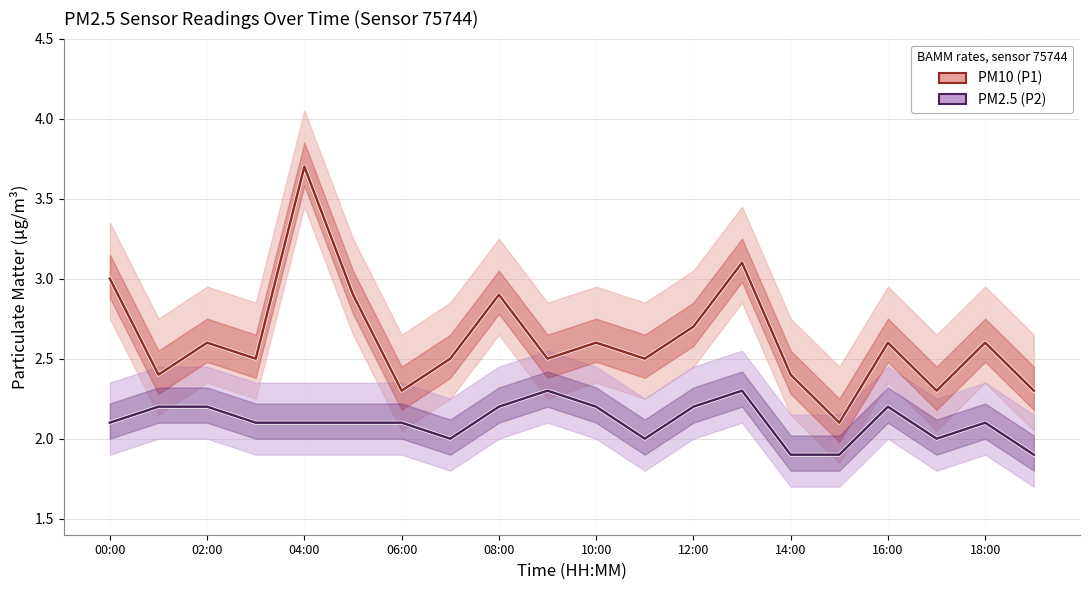

Does the chart display data point markers on the line(s)?

No